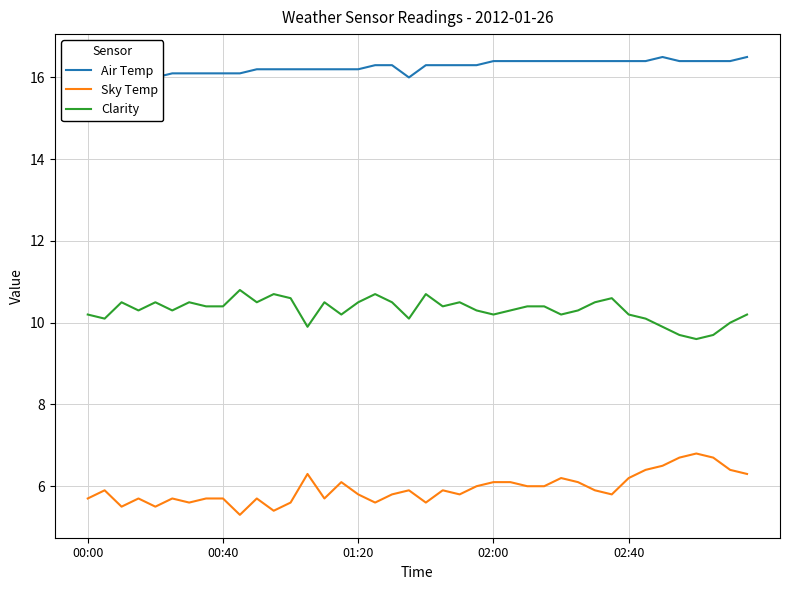

Is this an area chart (filled region under the line)?

No